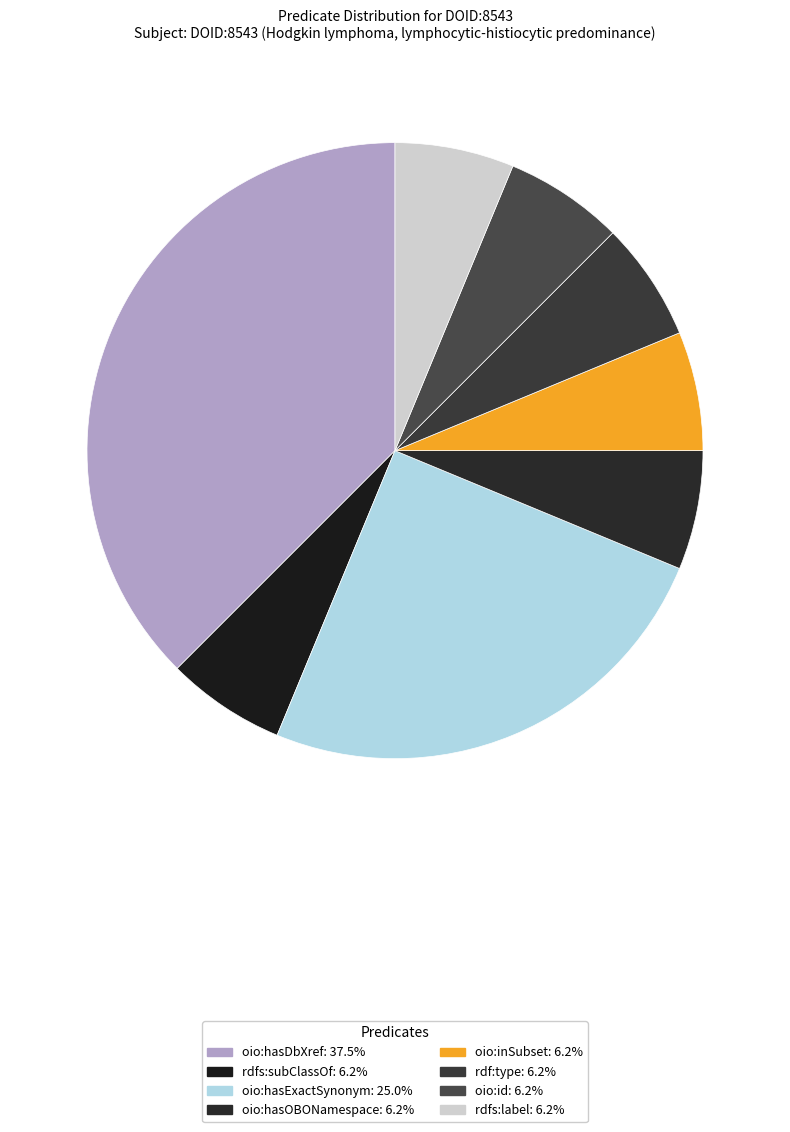

To the nearest percent, what is the combined percentage of rdf:type and rdfs:subClassOf?

12%